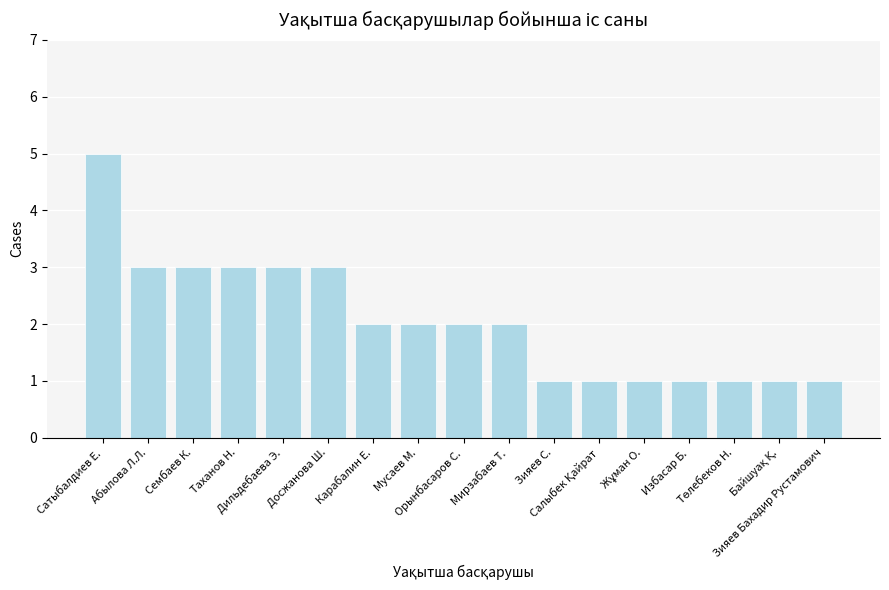

What is the value of the 10th bar from the left?

2